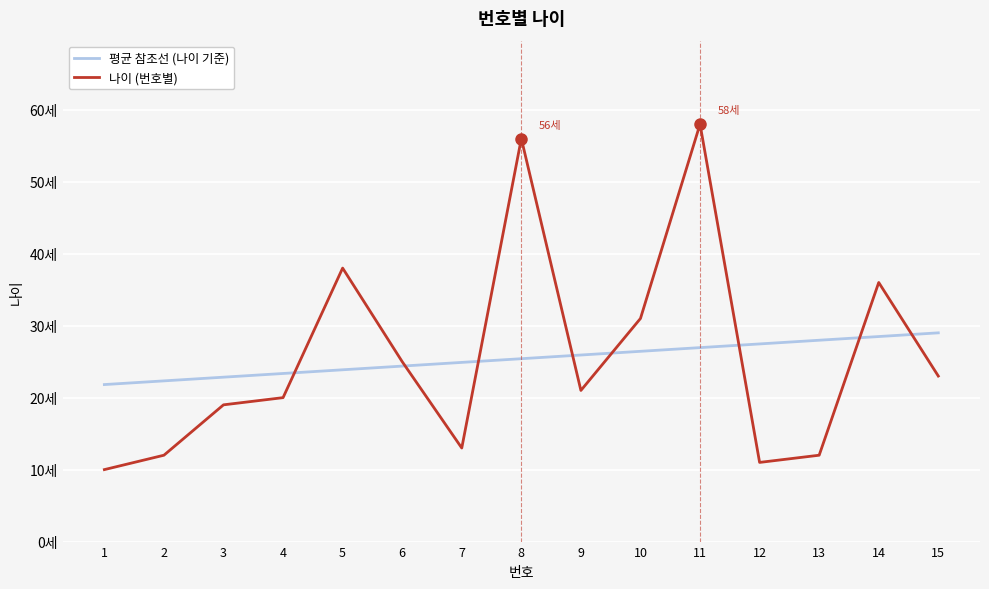

Reading left to right, transcribe all the data shown in this chart.

평균 참조선 (나이 기준): 21.8	22.3	22.8	23.4	23.9	24.4	24.9	25.4	25.9	26.4	27.0	27.5	28.0	28.5	29.0
나이 (번호별): 10.0	12.0	19.0	20.0	38.0	25.0	13.0	56.0	21.0	31.0	58.0	11.0	12.0	36.0	23.0